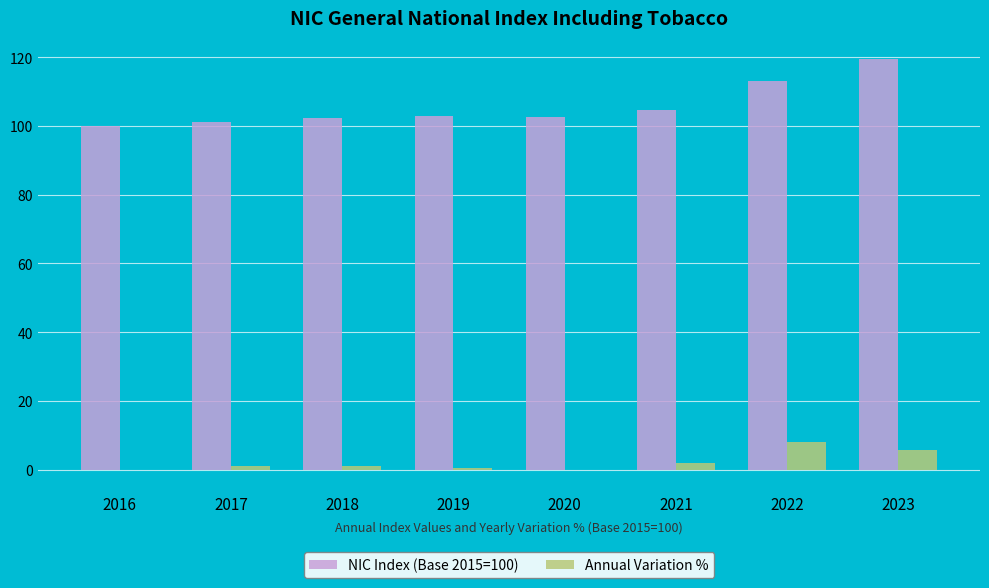

Which category has the highest value across all series?

2023